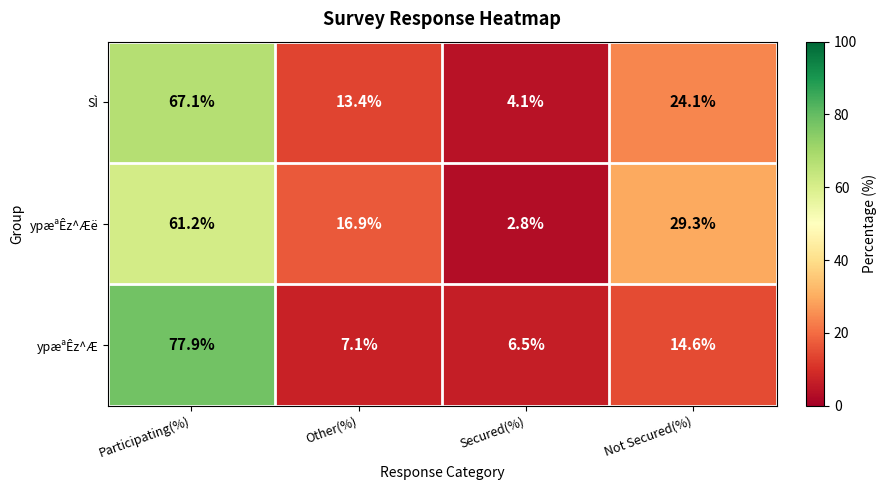

List the series in order of their peak value, highest first.

ypæªÊz^Æ, SÌ, ypæªÊz^Æë